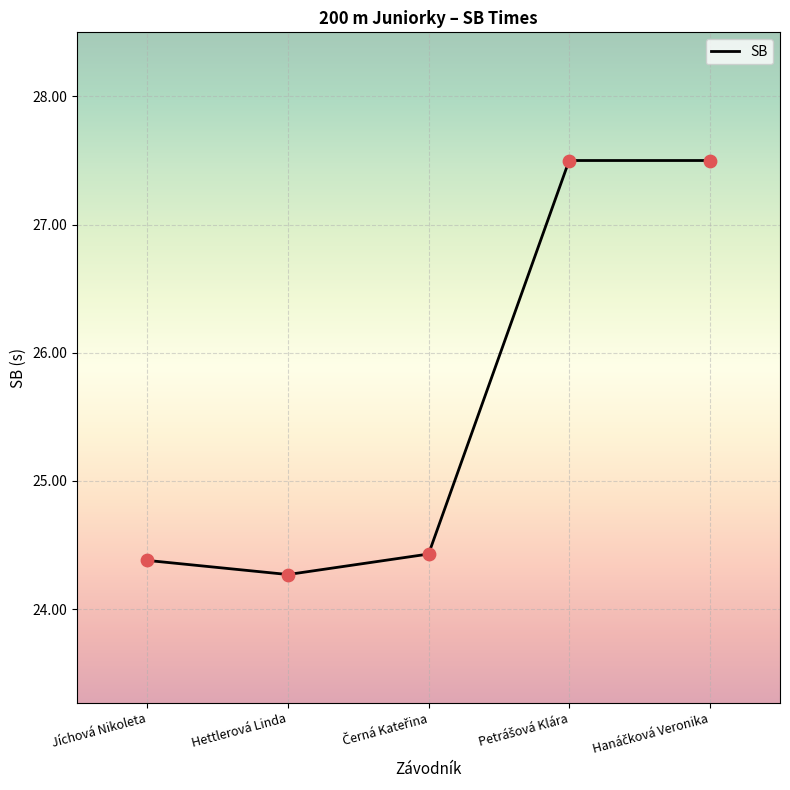

Between Jíchová Nikoleta and Hettlerová Linda, which is larger?

Jíchová Nikoleta